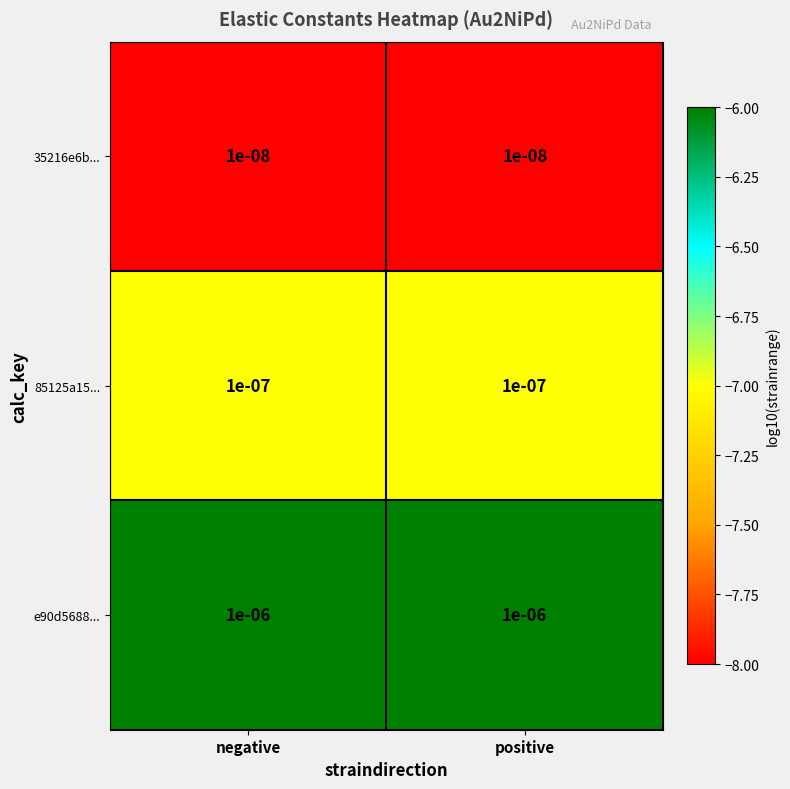

Is the value of 35216e6b... at positive greater than the value of e90d5688... at negative?

No